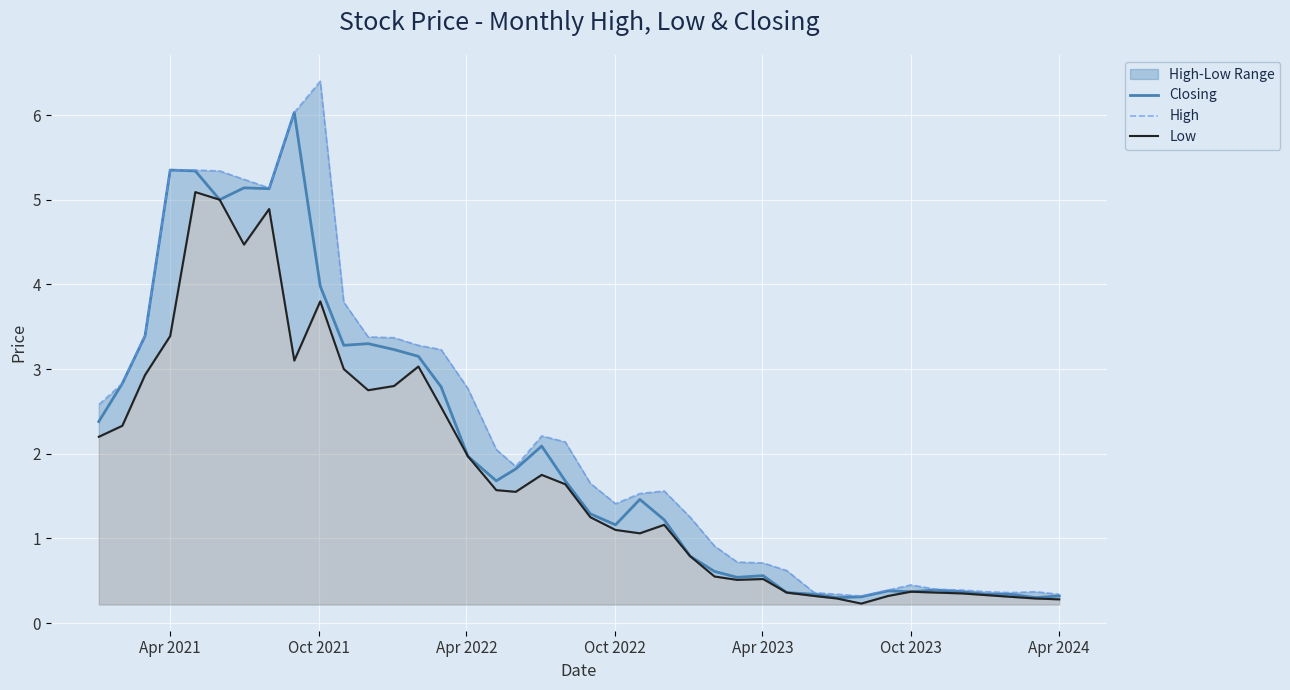

What is the maximum value for Closing?

6.0